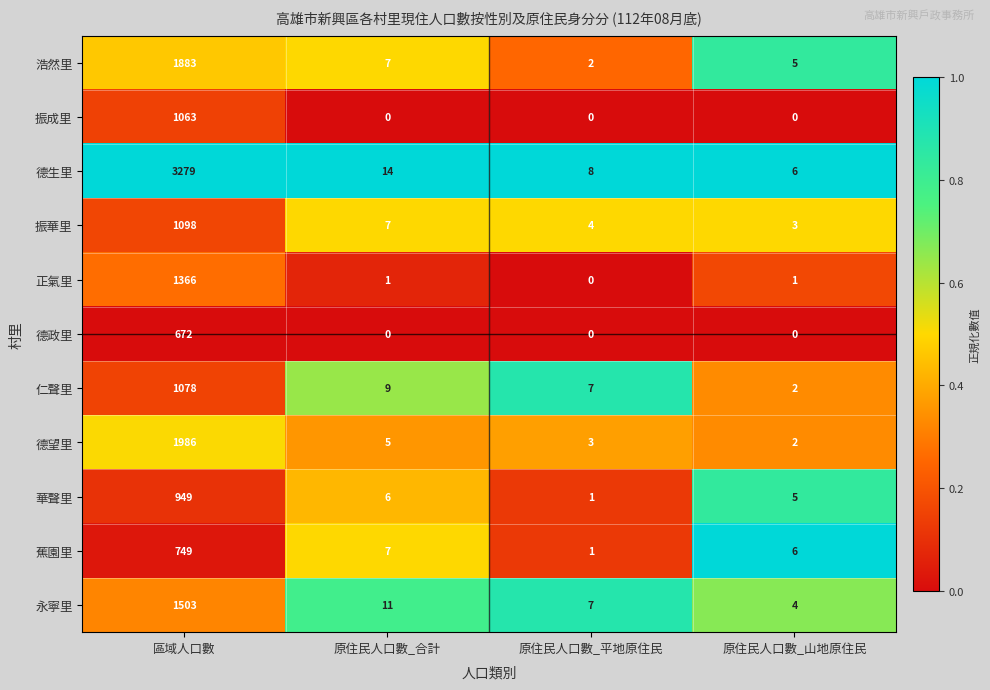

What value does the 振華里 series have at 區域人口數, to the nearest 50?

1100